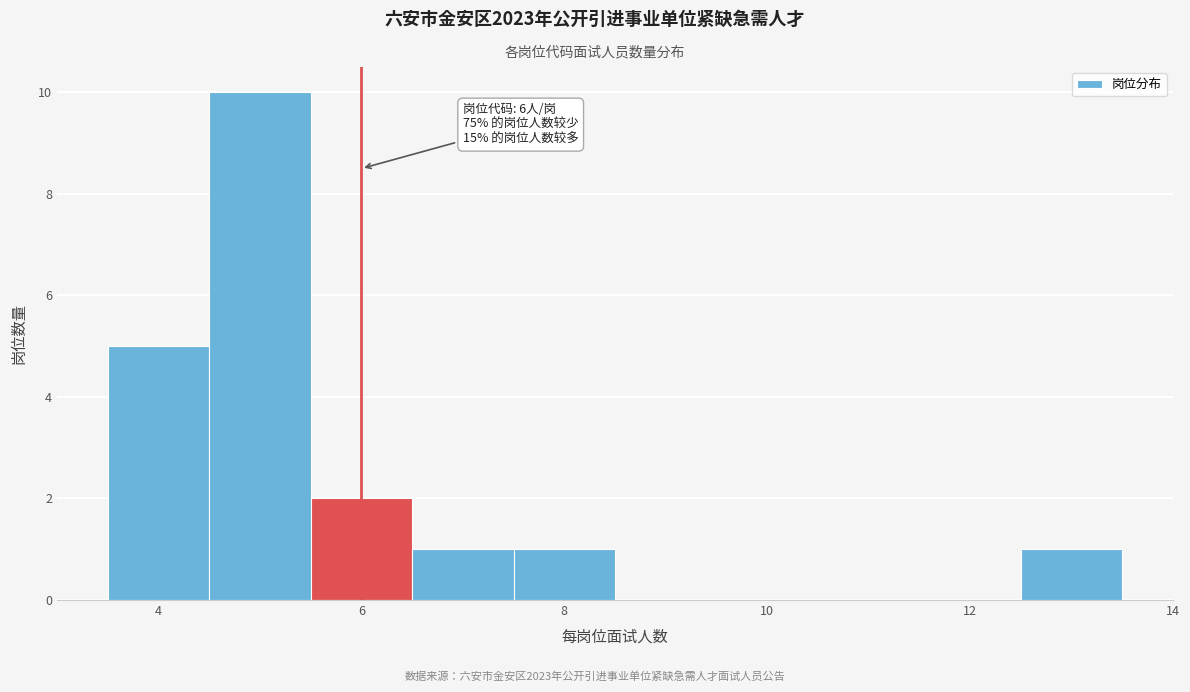

Over which range of the x-axis is the bar tallest?

4.5 to 5.5